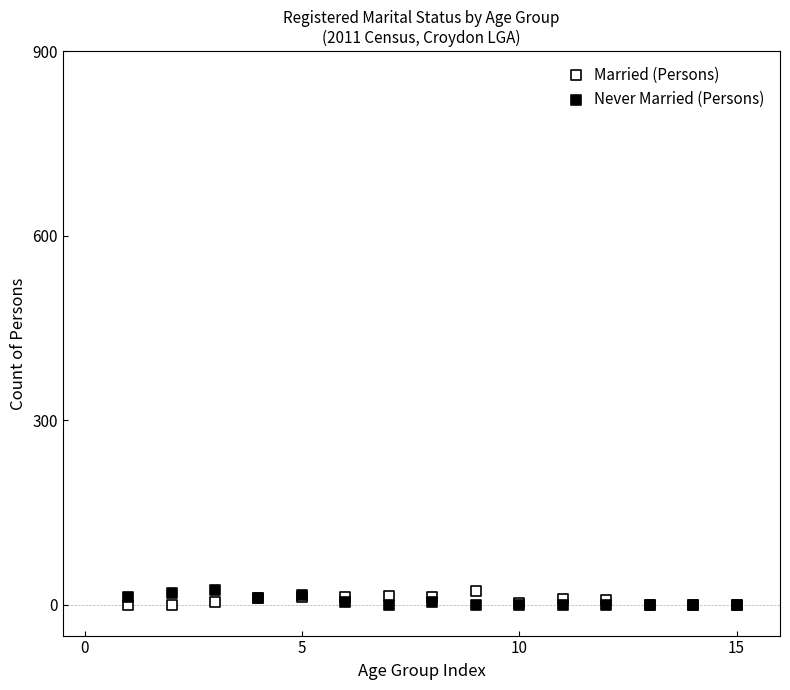

What is the X range (max minus min) for the scatter plot?

14